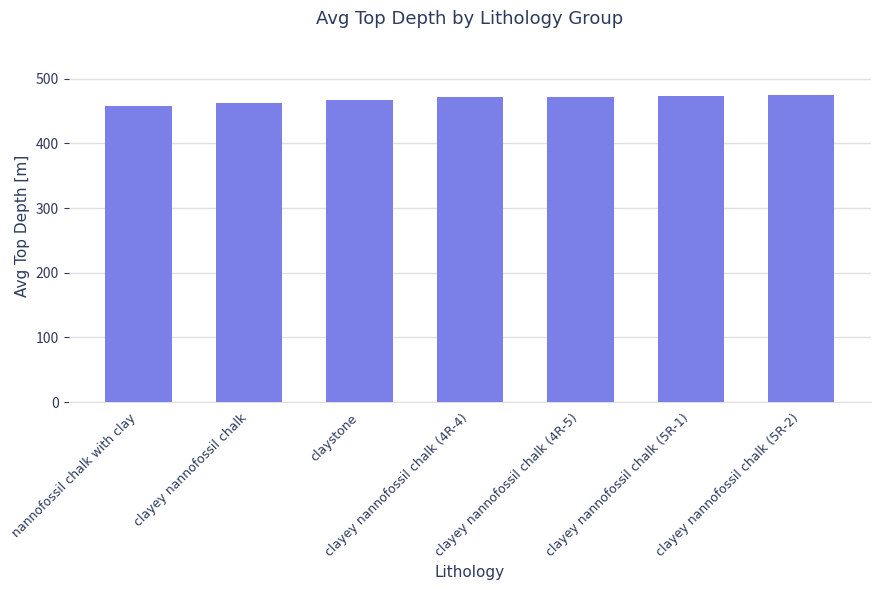

How many bars are there in total?

7